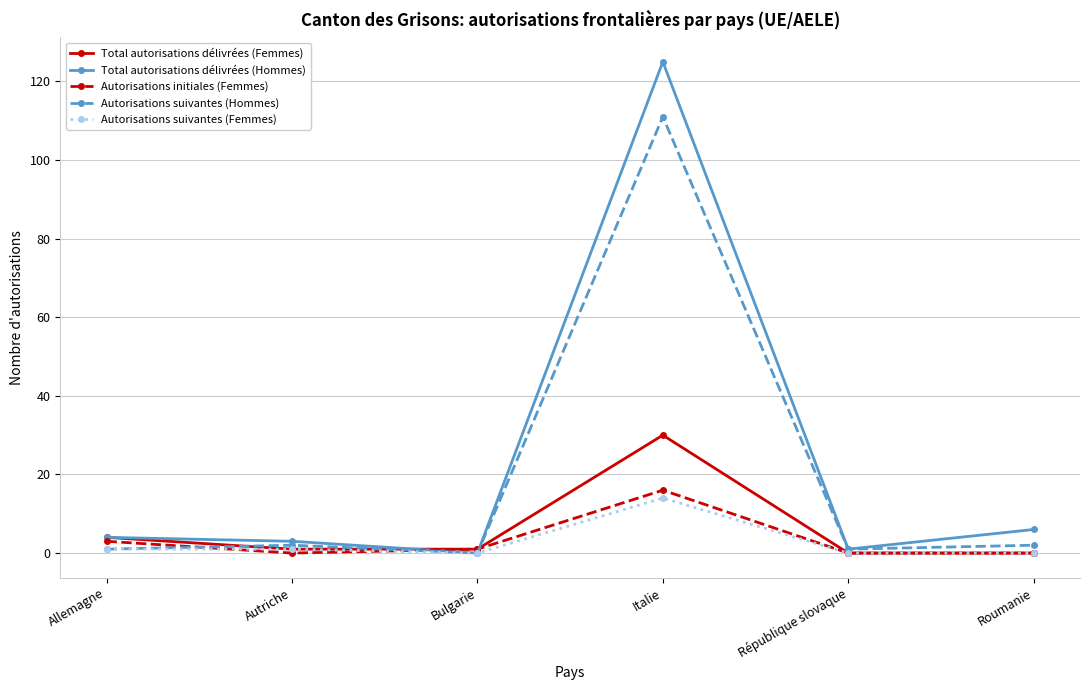

What is the maximum value for Total autorisations délivrées (Hommes)?

125